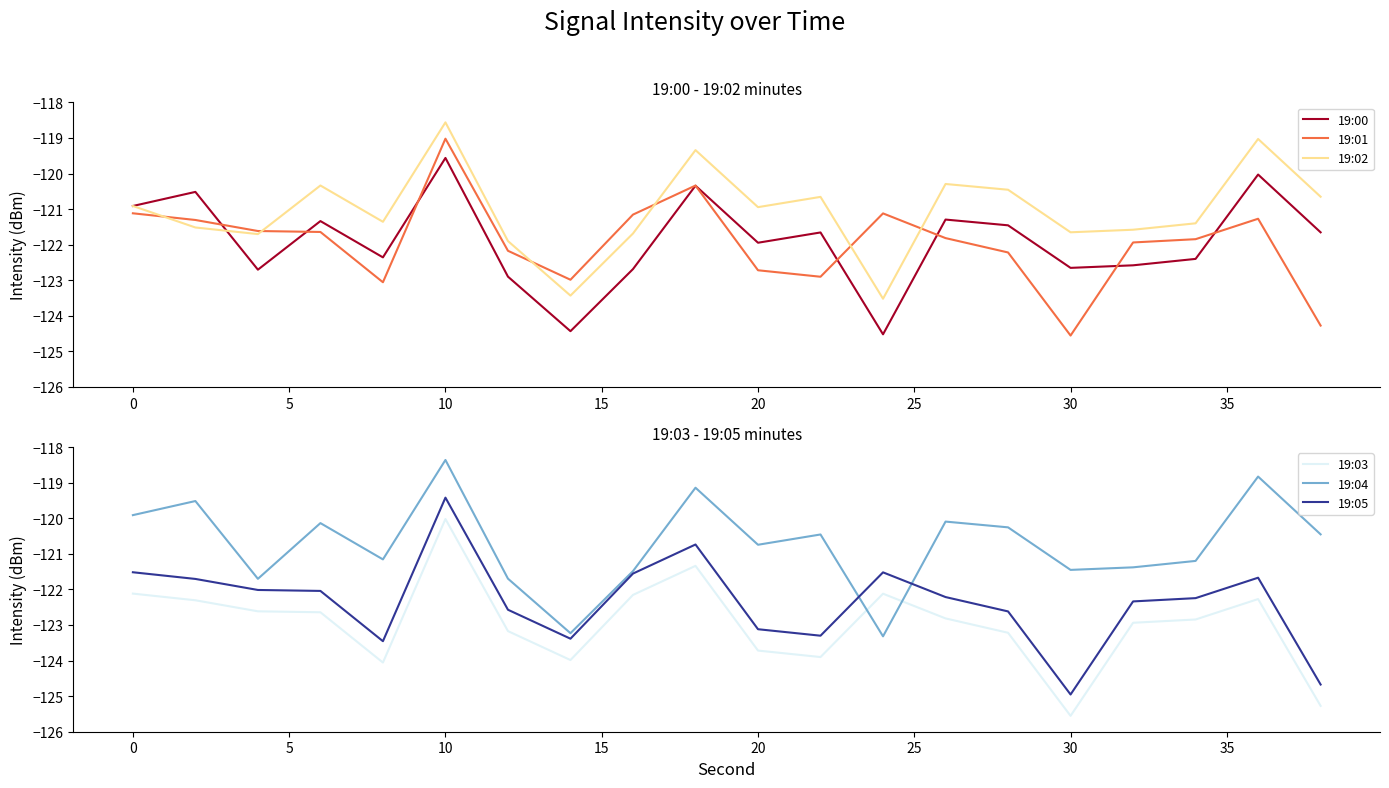

What value does the 19:01 series have at 0?

-121.1